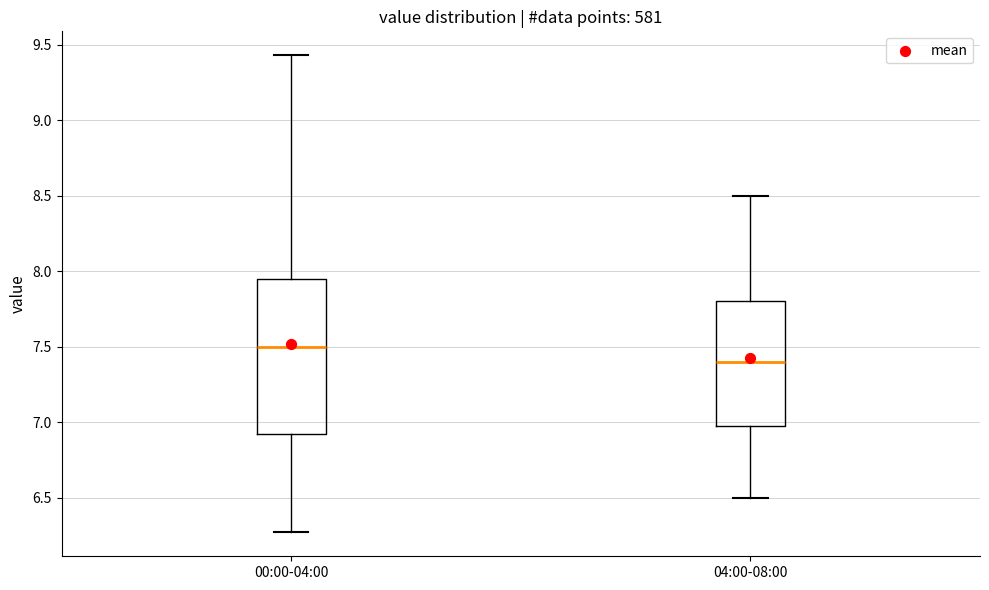

Which box's median line is the highest?

00:00-04:00